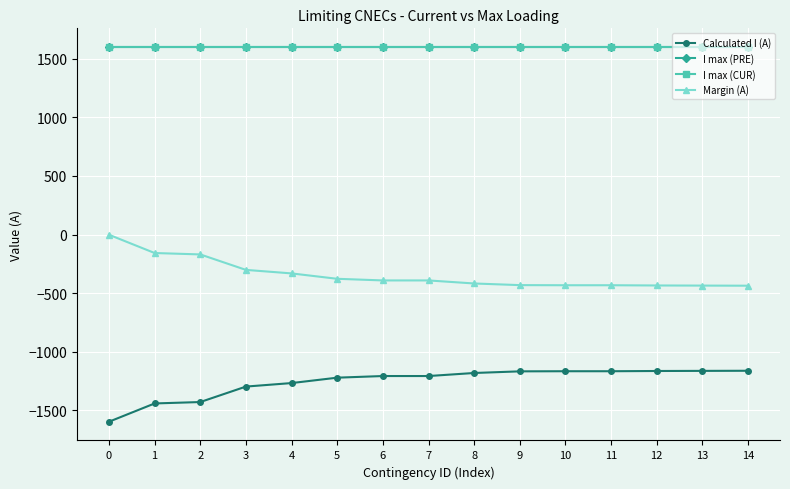

Is this an area chart (filled region under the line)?

No